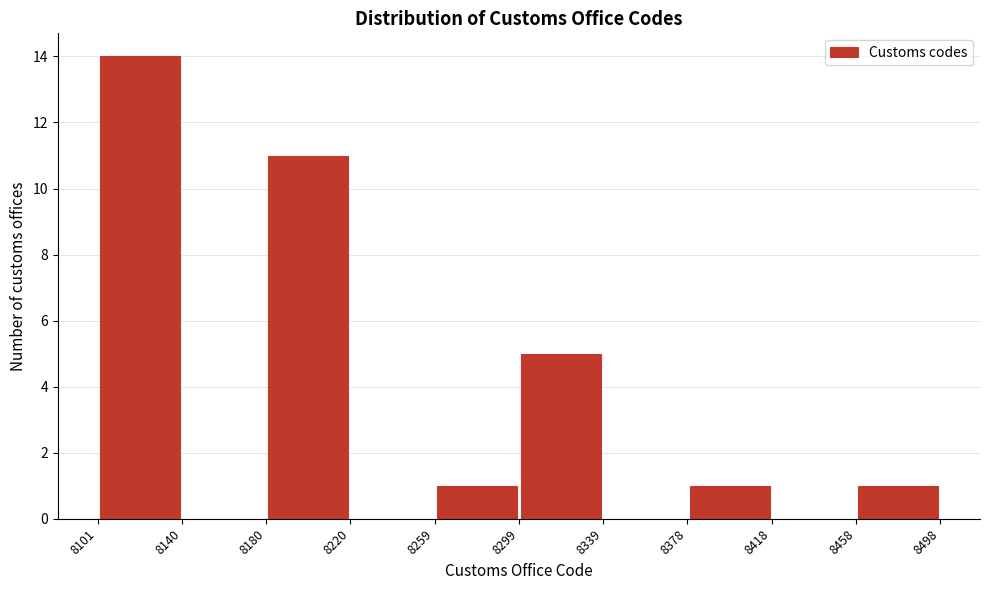

Which range on the x-axis has the tallest bar?

8101 to 8140